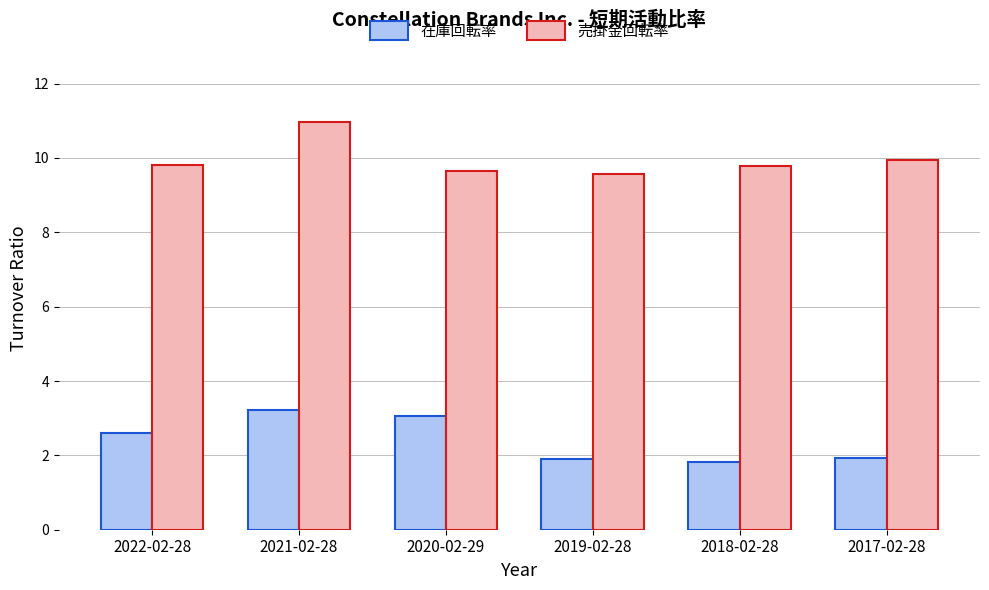

What position from the right is 2019-02-28?

3